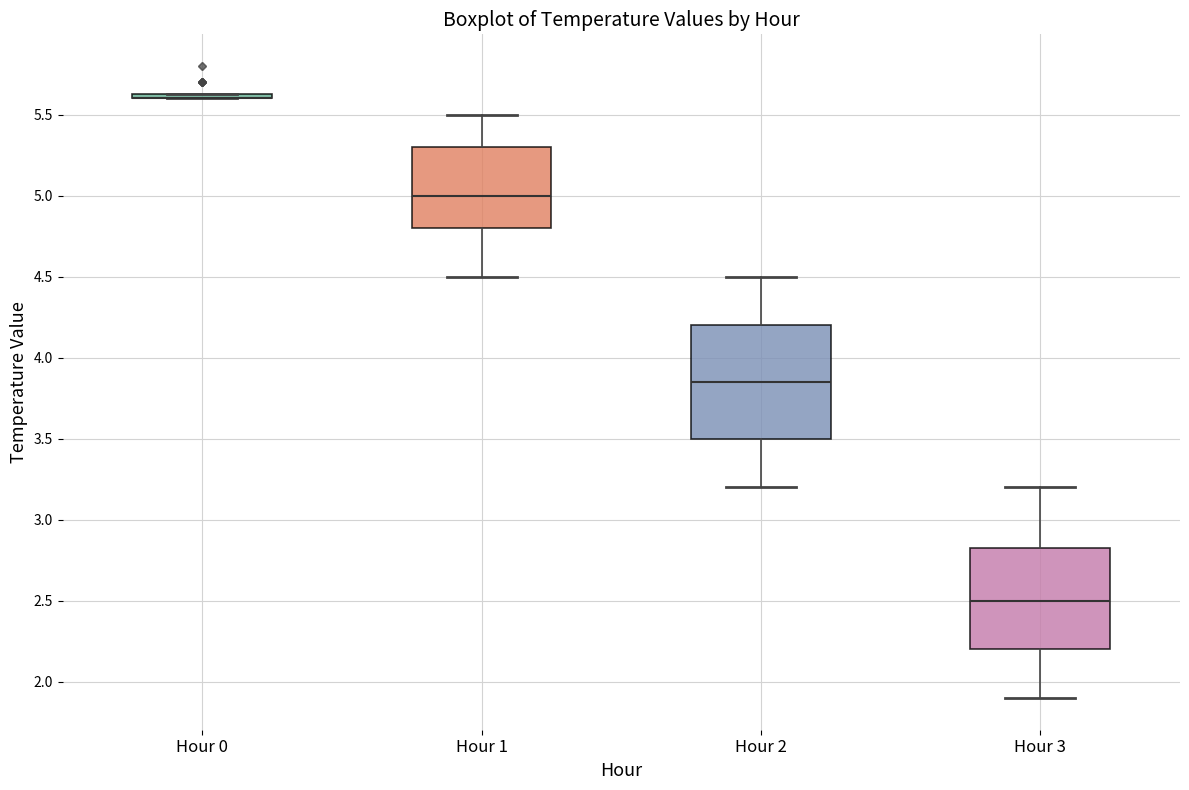

Reading left to right, read every box against the y-axis: the position of its median line, the range the box covers, and the ends of its whiskers. The values are not printed on the chart, so give them approximately, as read against the axis.

Hour 0: box collapsed to a line at 5.60, whiskers 5.60 to 5.65
Hour 1: median 5.00, box 4.80 to 5.30, whiskers 4.50 to 5.50
Hour 2: median 3.85, box 3.50 to 4.20, whiskers 3.20 to 4.50
Hour 3: median 2.50, box 2.20 to 2.85, whiskers 1.90 to 3.20